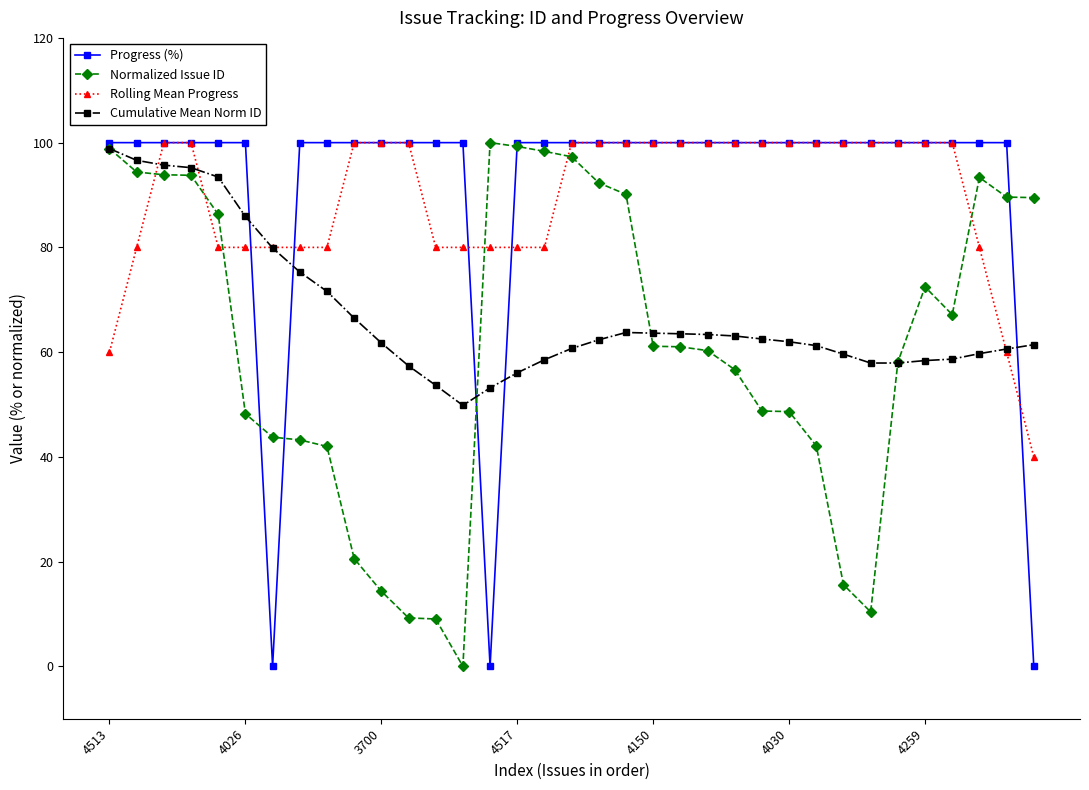

What is the value of the Progress (%) point at the 17th from the left?

100.0